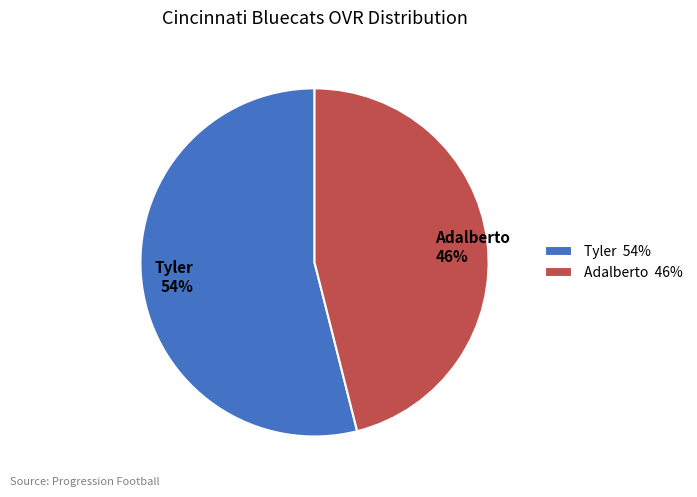

The Adalberto slice represents 46% of the pie. True or false?

True